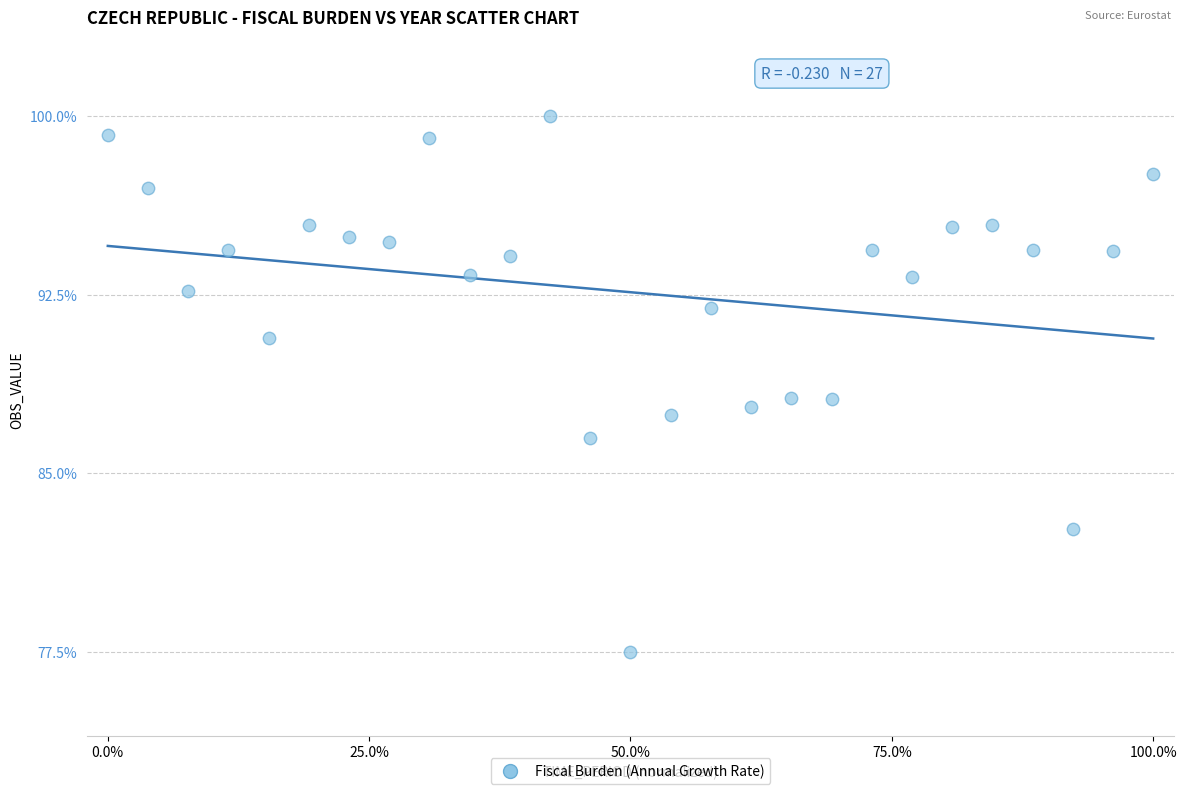

What is the range of Y values (max minus min)?

22.5